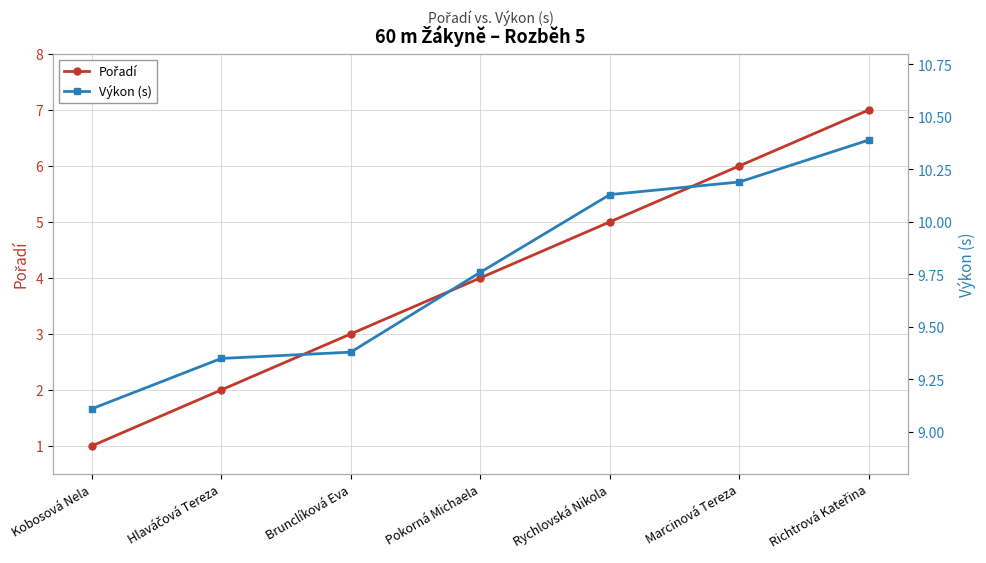

Is the value of Pořadí at Marcinová Tereza greater than the value of Výkon (s) at Richtrová Kateřina?

No